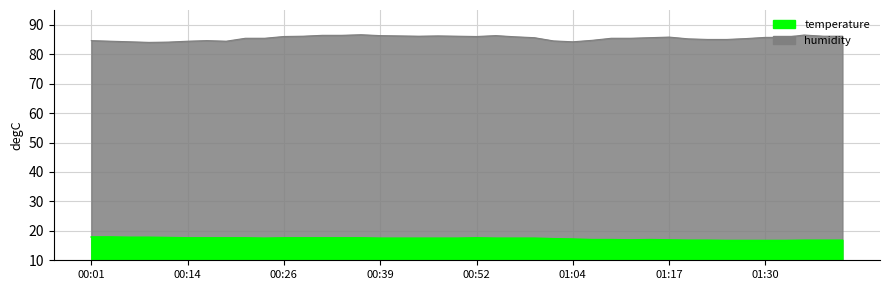

How many interior local valleys does the humidity series have?

5